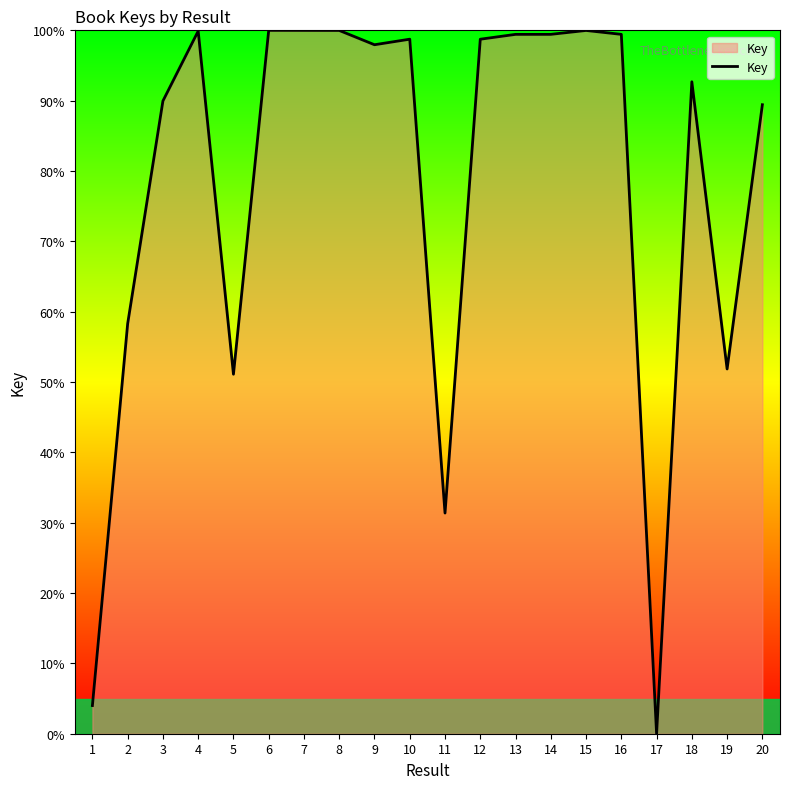

The chart shows a value of 58.3 at 2. True or false?

True